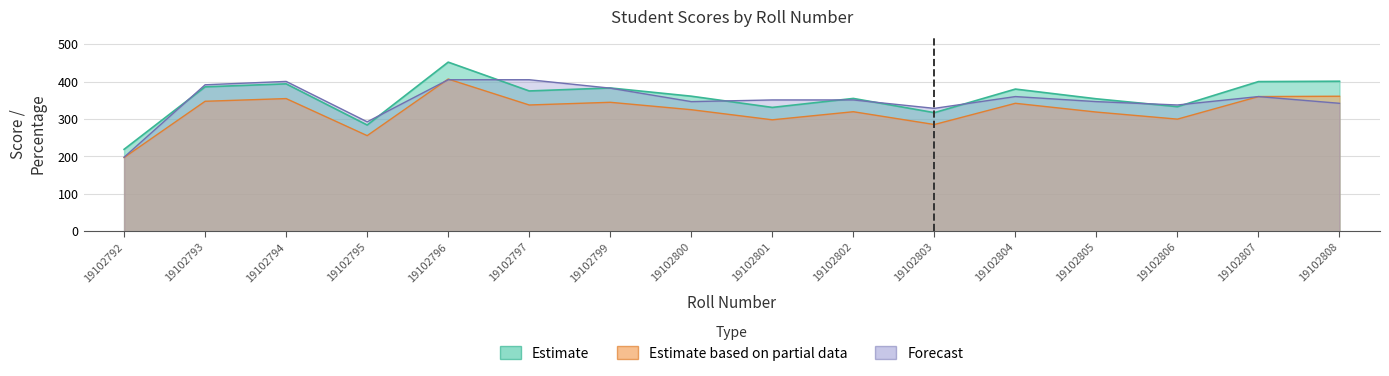

What is the sum of the Estimate based on partial data values at 19102795 and 19102793?

603.0